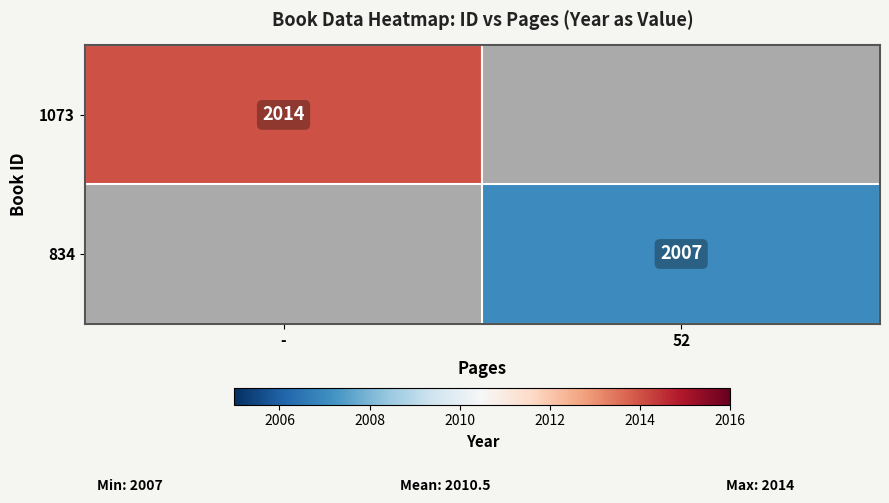

The 834 series shows 3358 at 52. True or false?

False